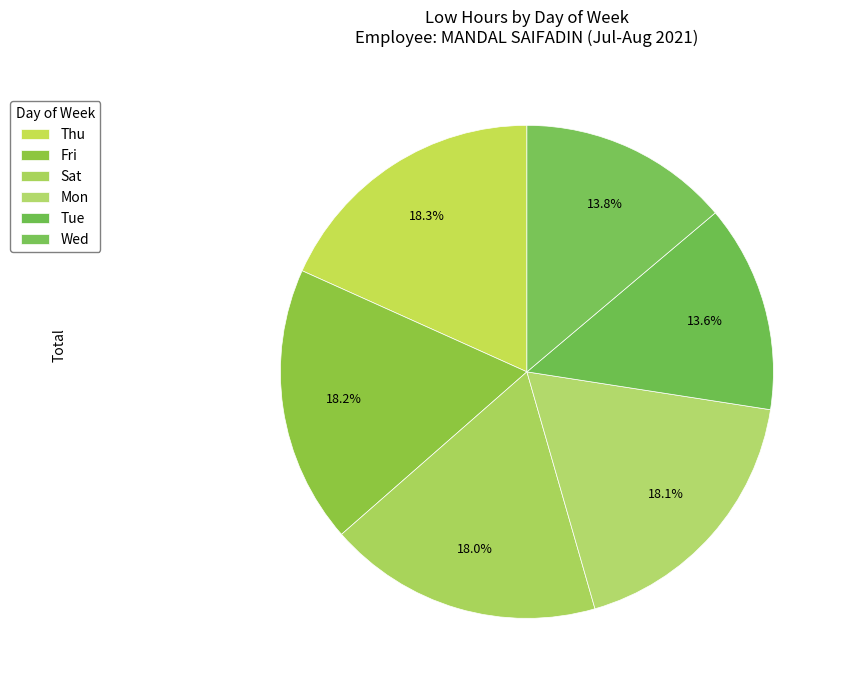

How many segments does this pie chart have?

6